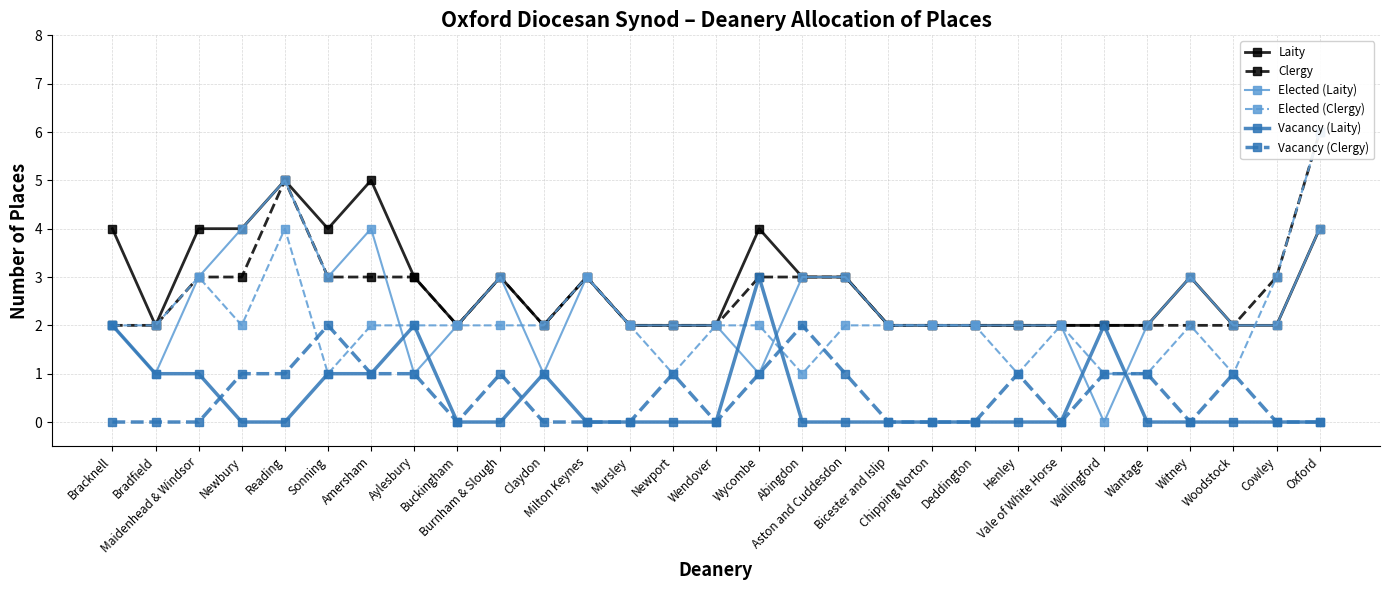

Count the Elected (Clergy) values in the range 2 to 3.

20